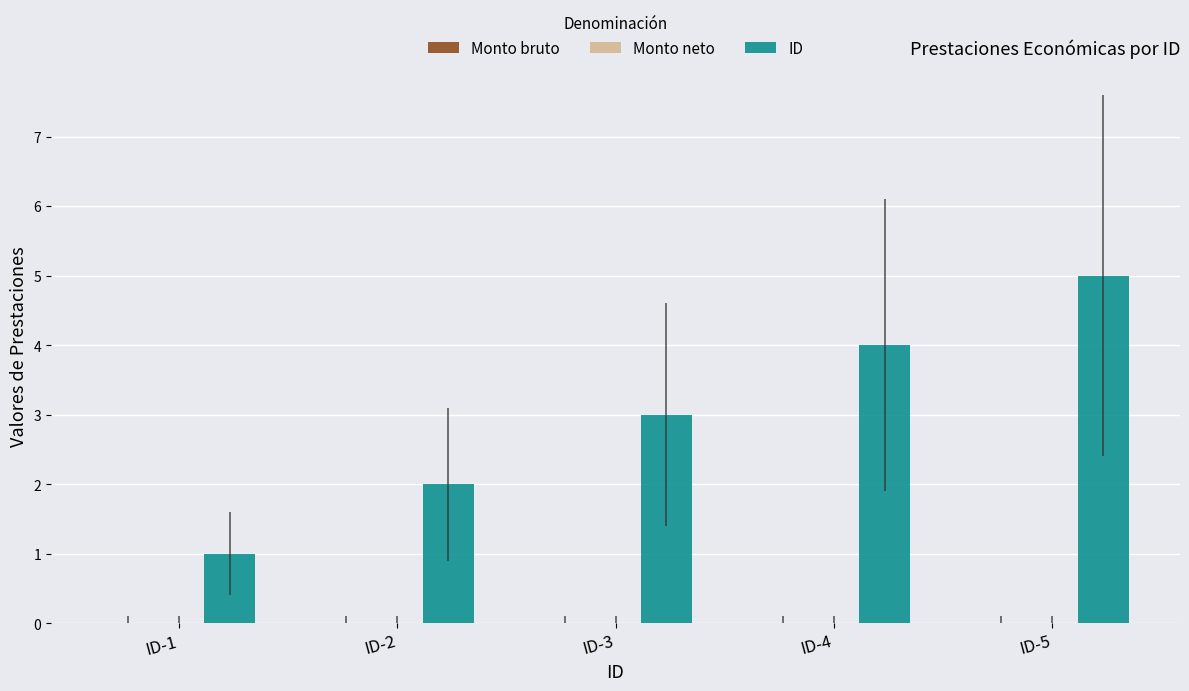

Which category has the highest value across all series?

ID-5